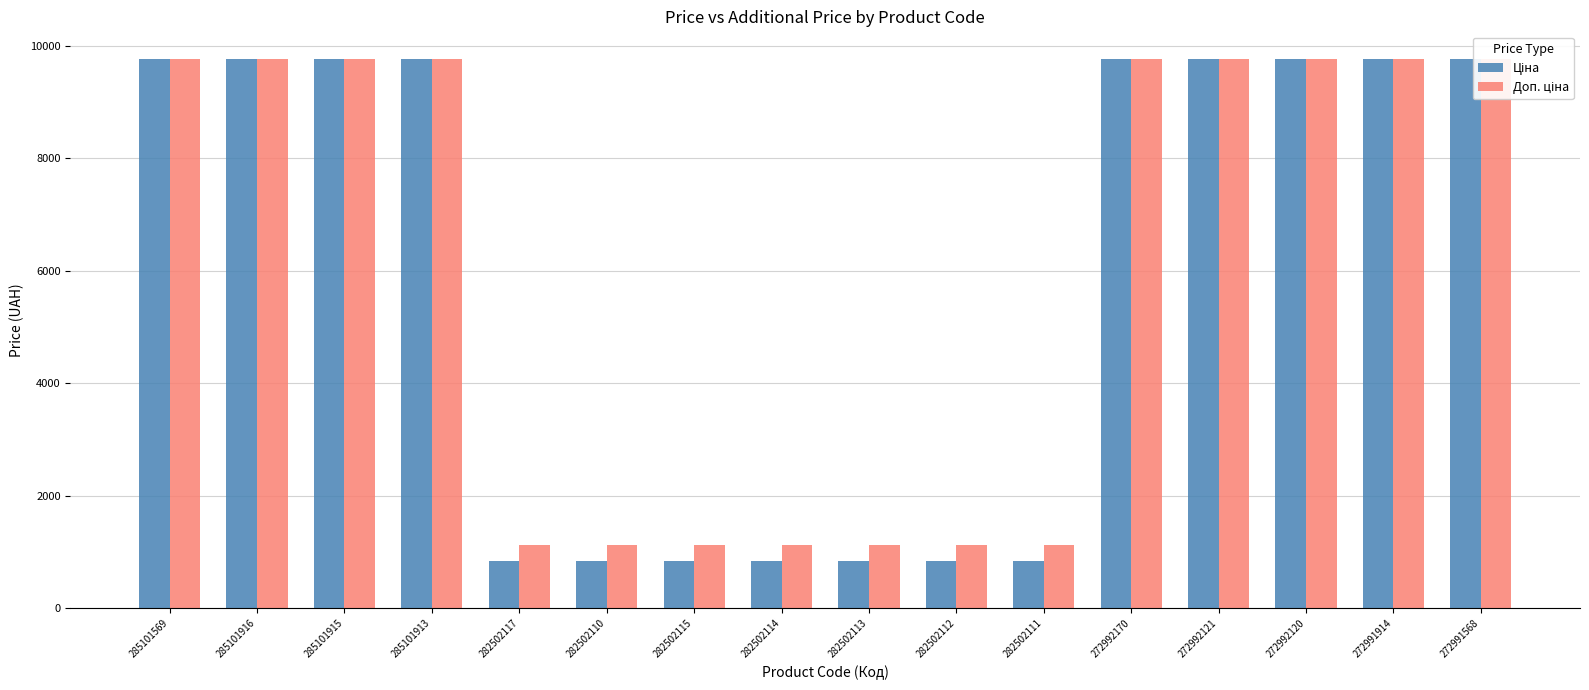

What is the maximum value for Доп. ціна?

9764.4